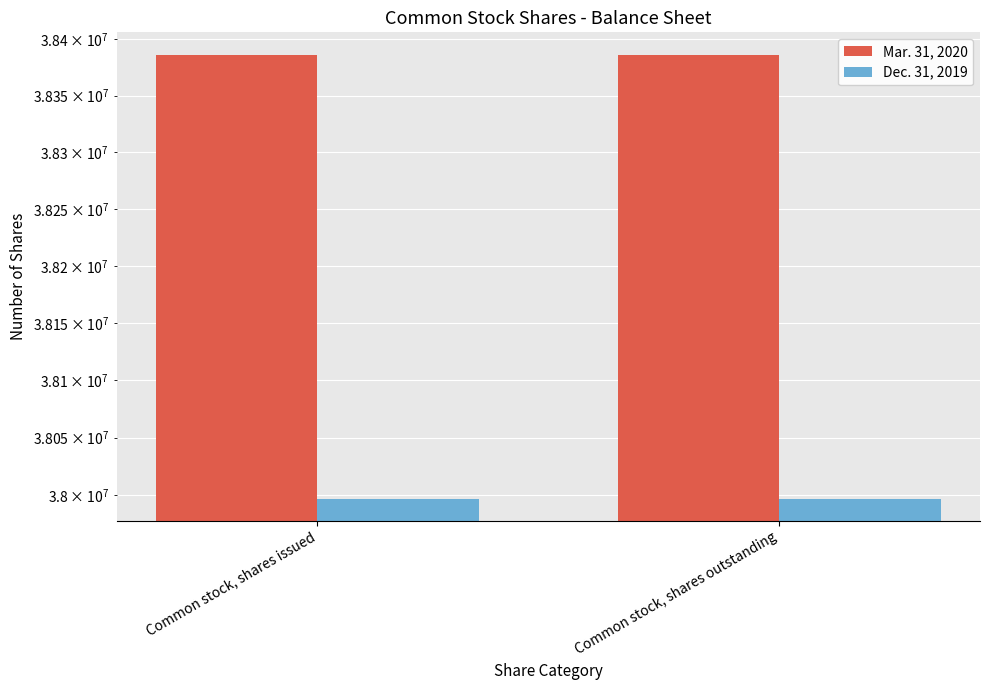

Between Common stock, shares issued and Common stock, shares outstanding, which series saw the biggest shift?

Mar. 31, 2020